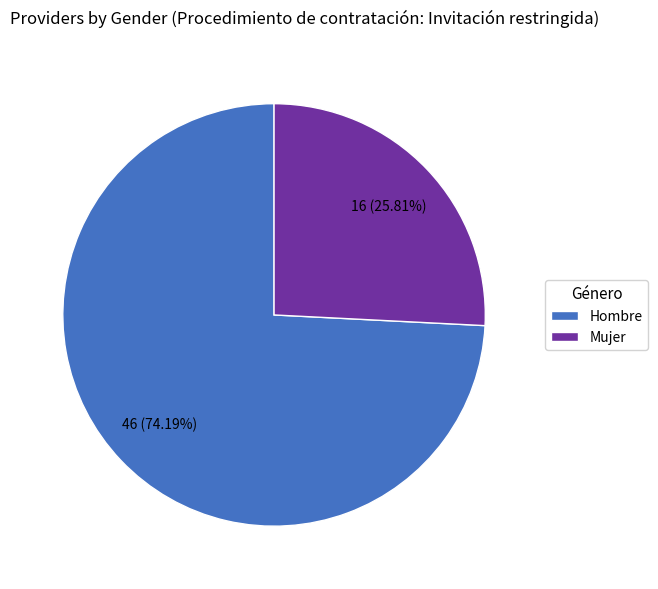

To the nearest percent, what is the combined percentage of Mujer and Hombre?

100%